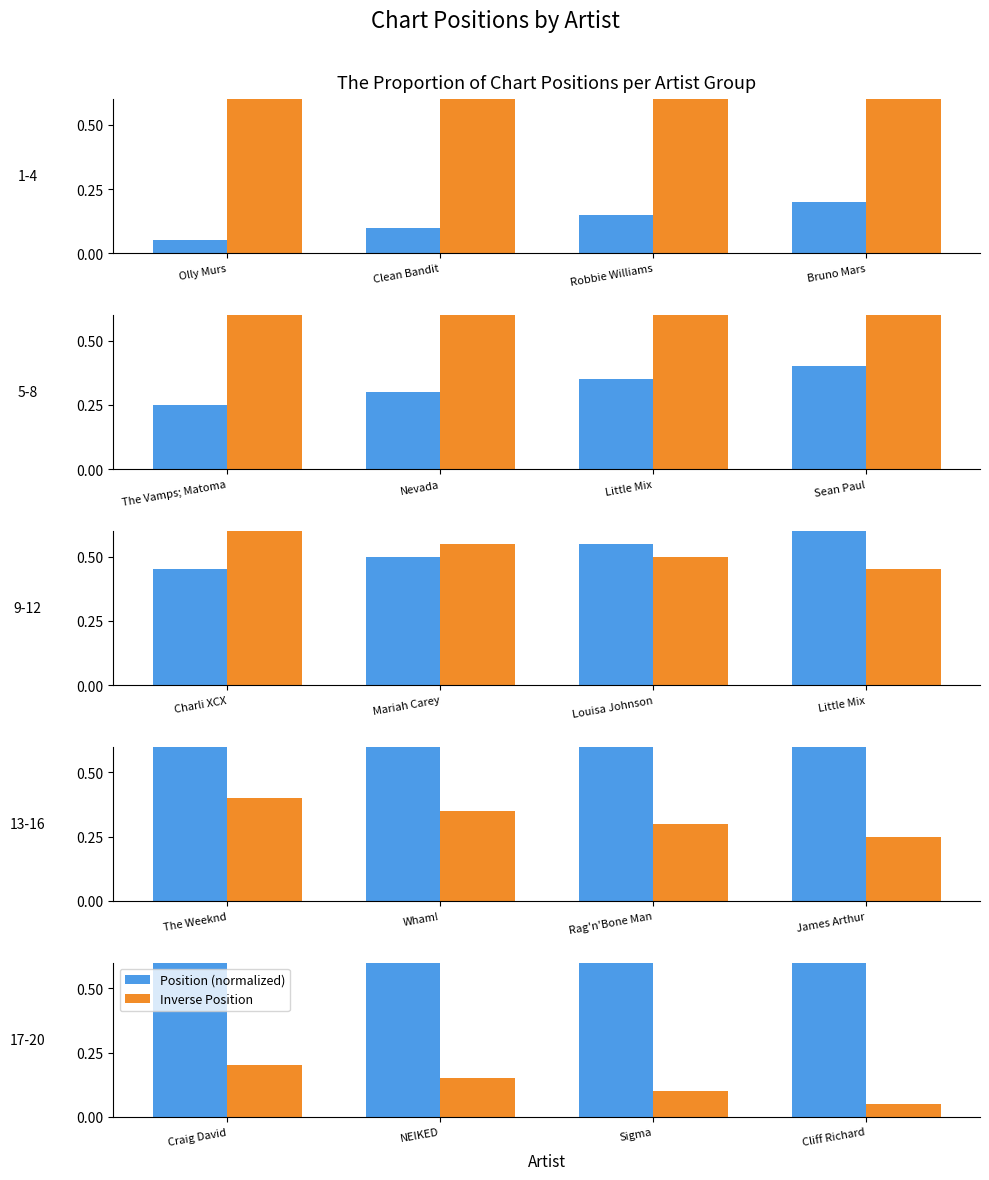

How many groups of bars are there?

4